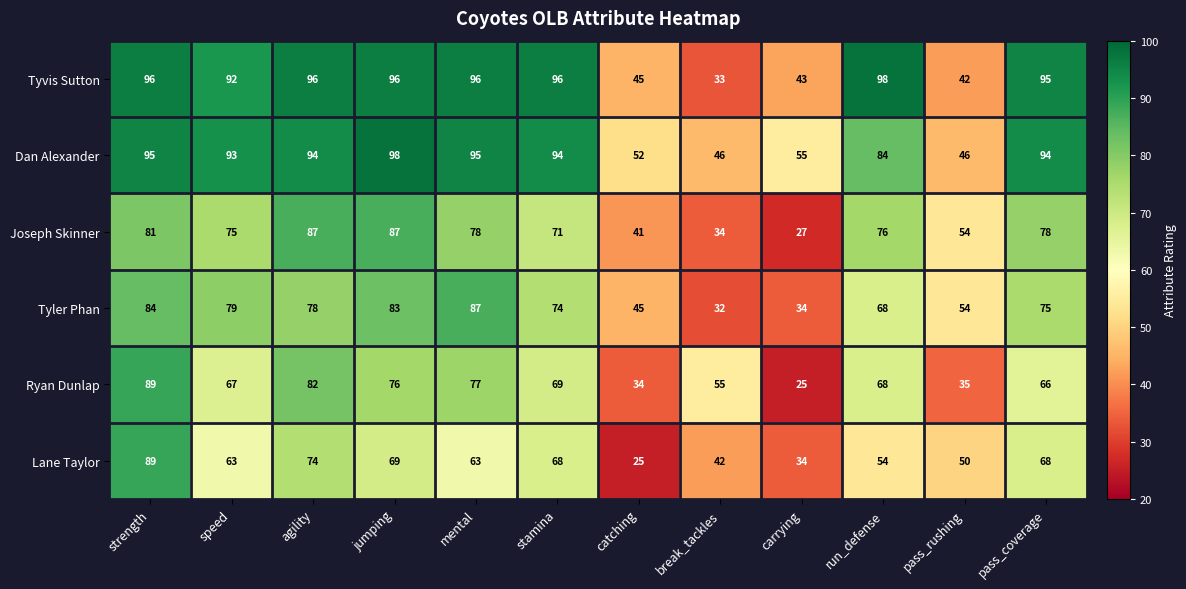

What is the sum of the Joseph Skinner values at mental and pass_coverage?

156